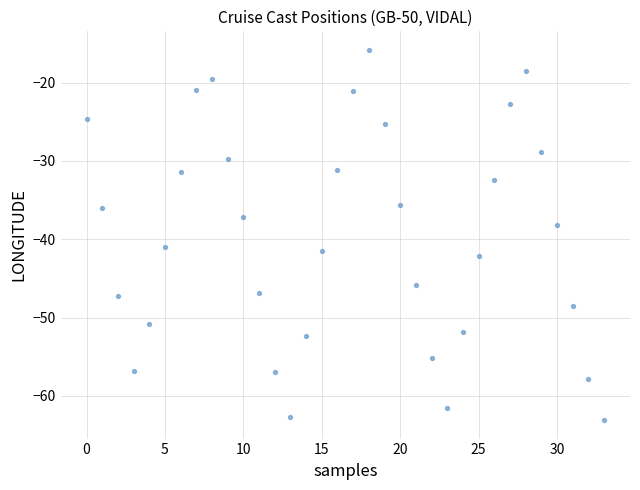

What Y value in the scatter plot is closest to -39?

-38.2